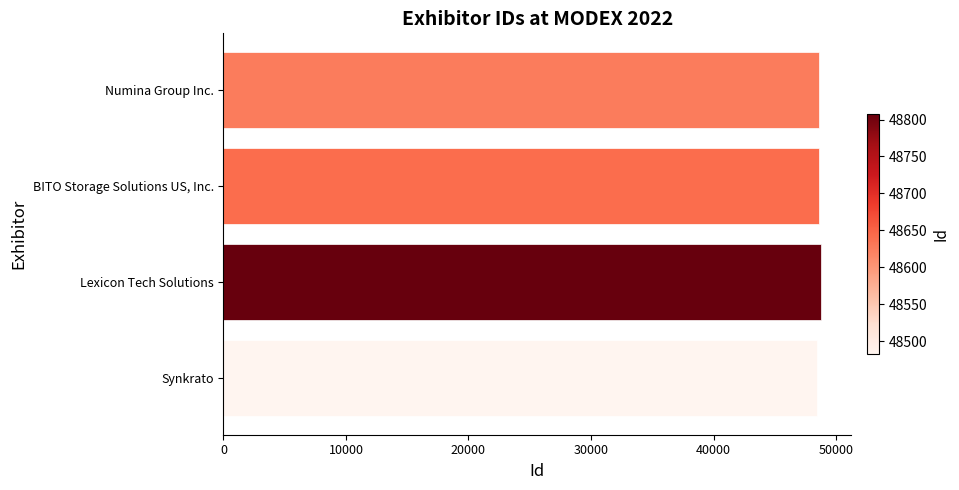

What is the greatest value displayed?

48808